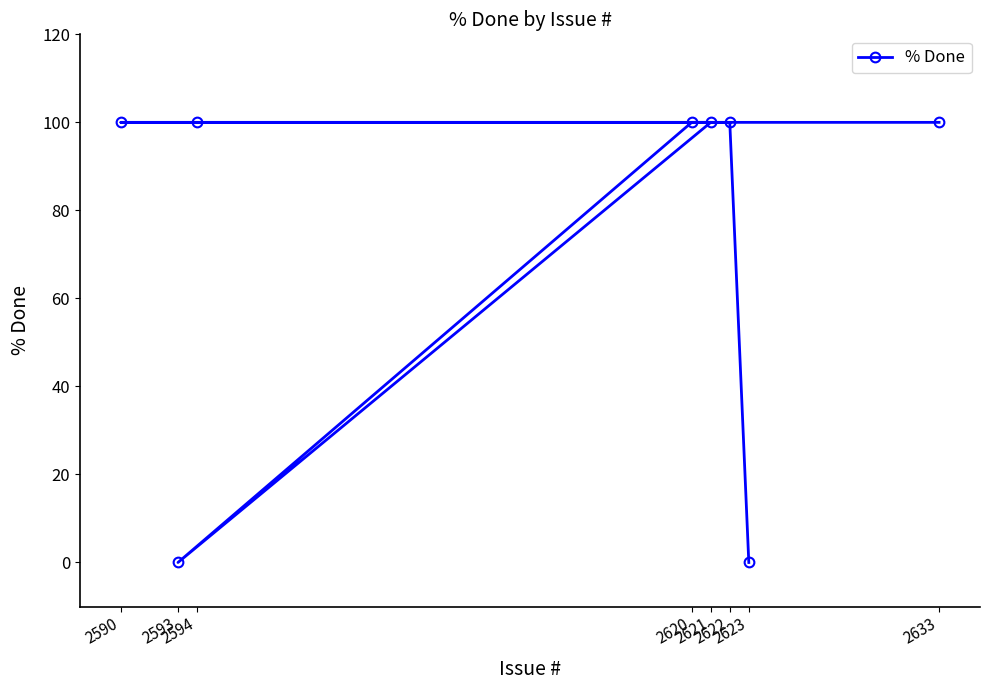

How many lines are shown in the chart?

1